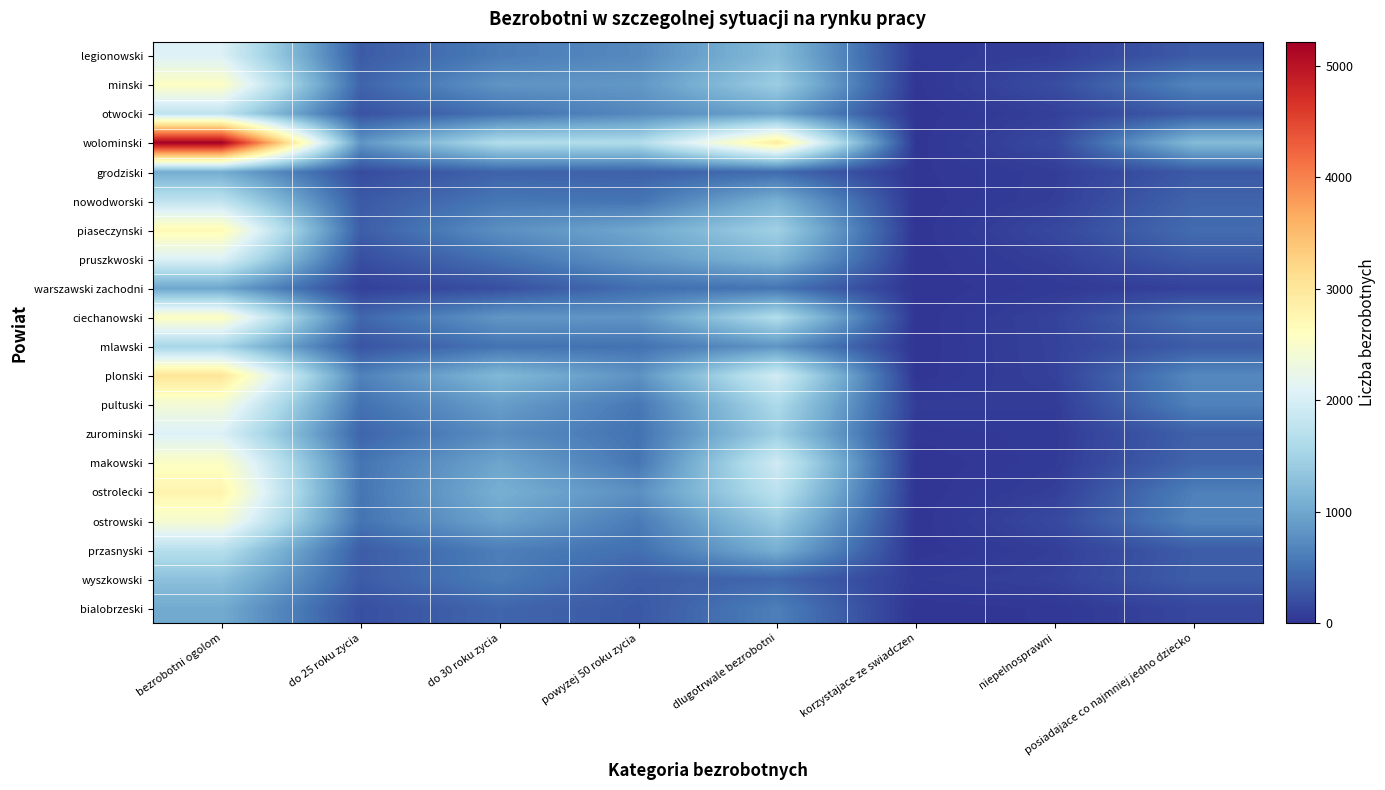

What is the greatest value displayed?

5215